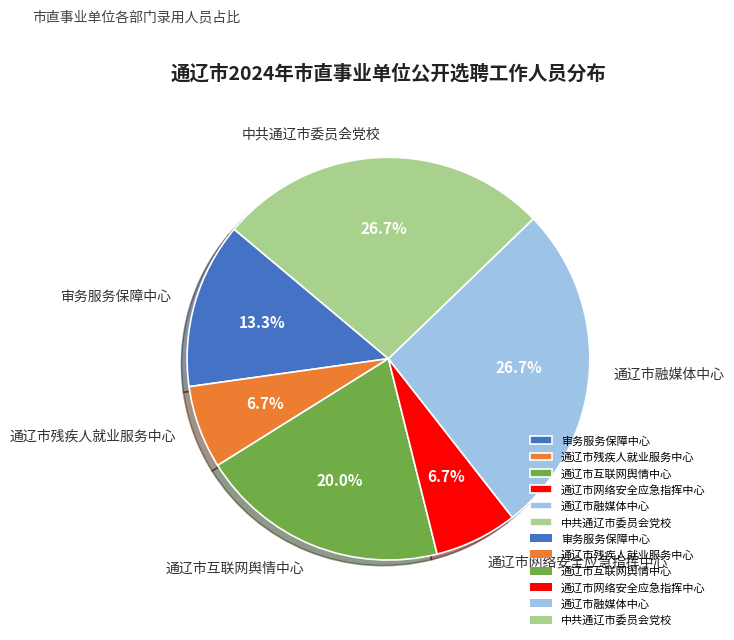

Approximately how many times larger is the value at 通辽市网络安全应急指挥中心 compared to 通辽市残疾人就业服务中心?

1.0